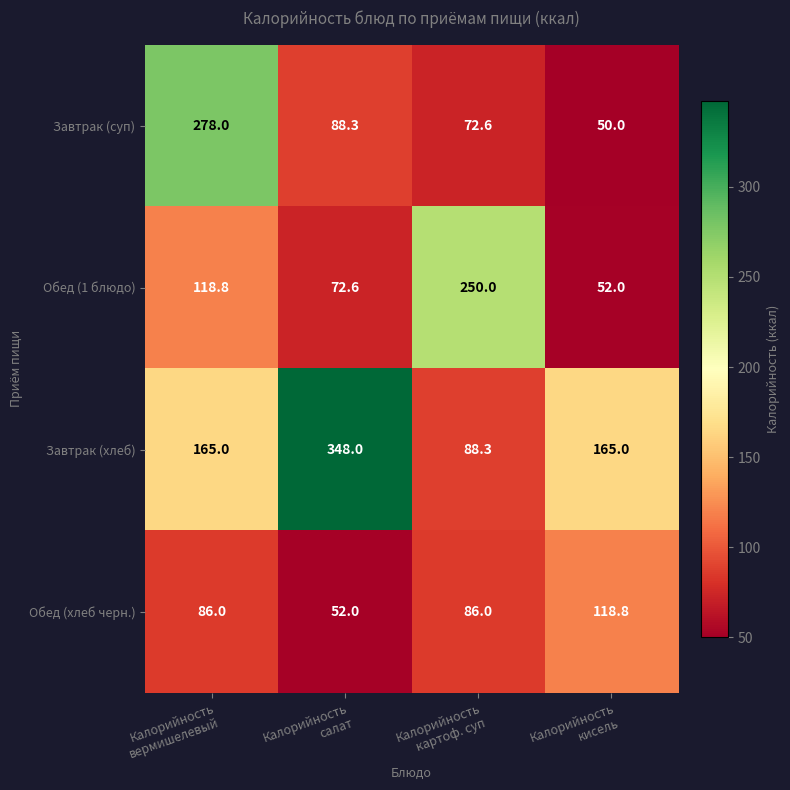

List the series in order of their peak value, highest first.

Завтрак (хлеб), Завтрак (суп), Обед (1 блюдо), Обед (хлеб черн.)